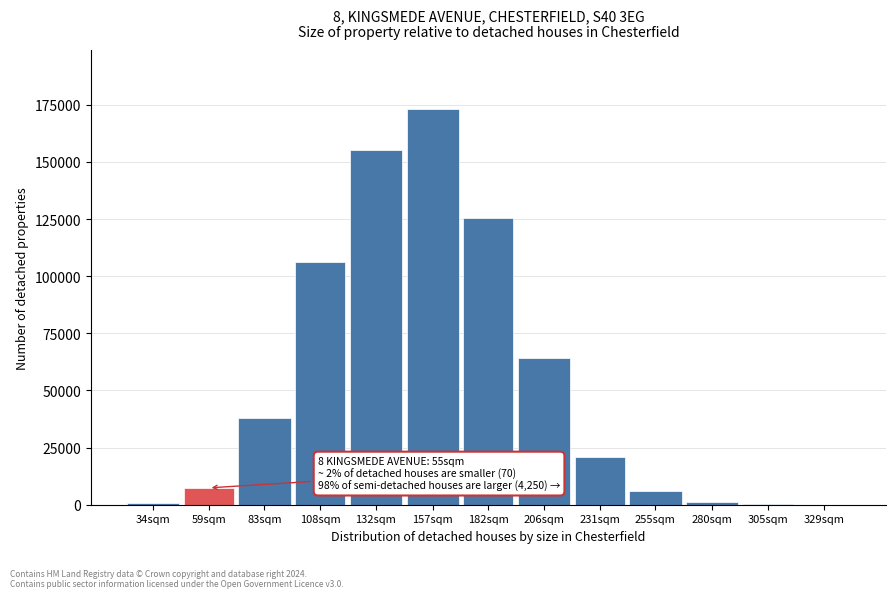

What is the greatest value displayed?

172997